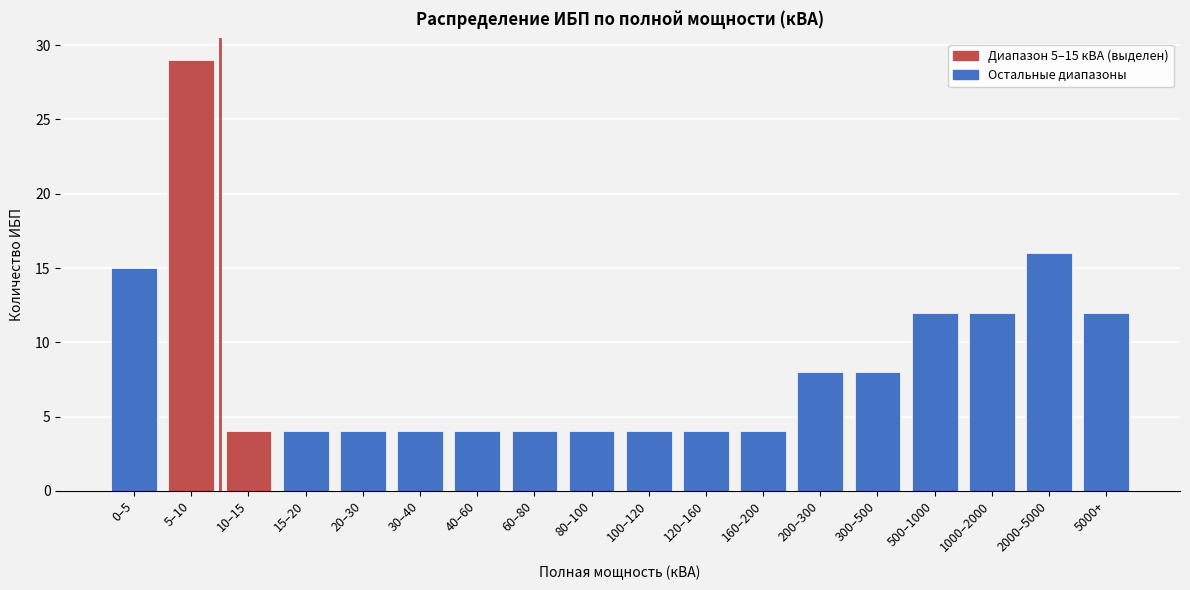

Reading left to right, extract all data points from this chart.

0–5=15	5–10=29	10–15=4	15–20=4	20–30=4	30–40=4	40–60=4	60–80=4	80–100=4	100–120=4	120–160=4	160–200=4	200–300=8	300–500=8	500–1000=12	1000–2000=12	2000–5000=16	5000+=12